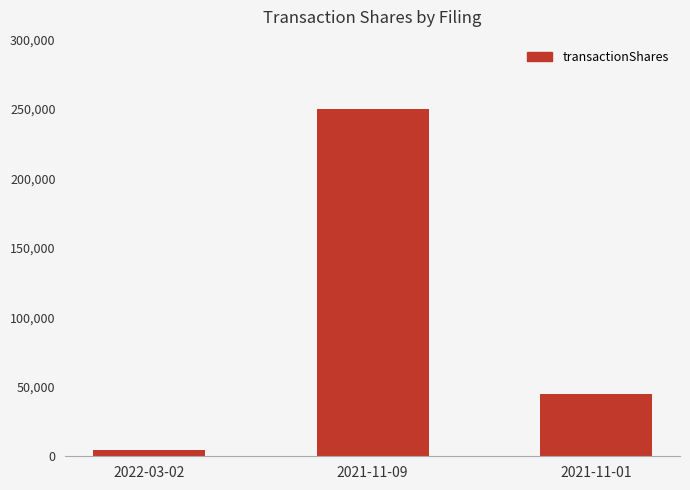

The value at 2021-11-09 is 366731. True or false?

False